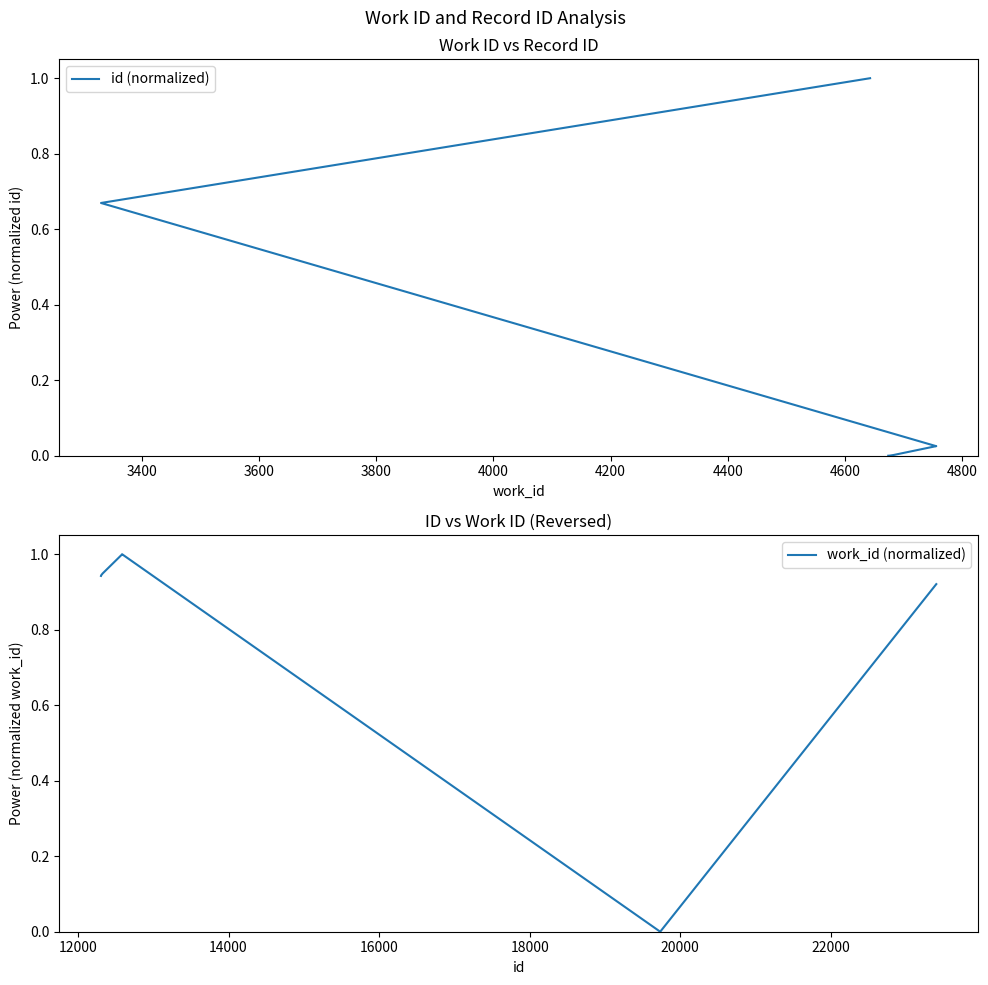

How many categories are shown in the chart?

7